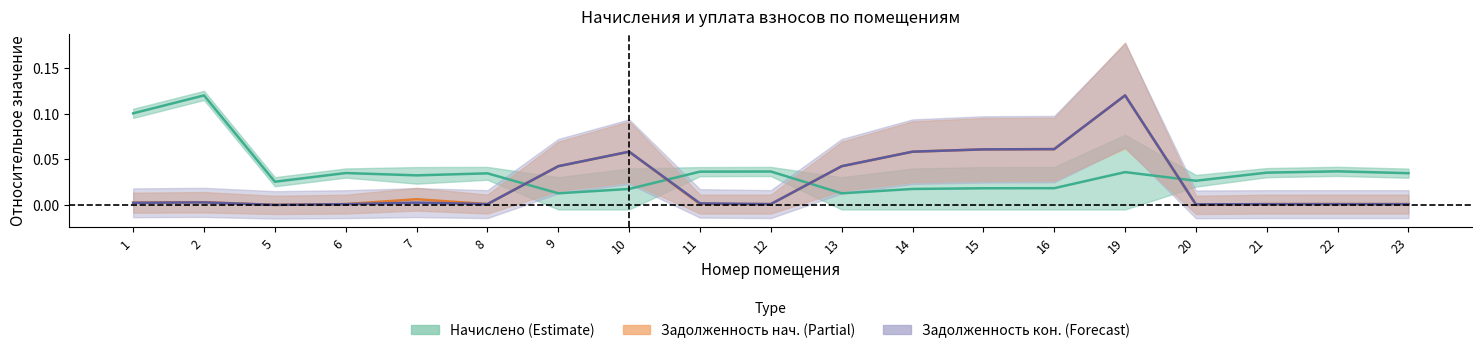

What is the value of the задолженность (col_1) point at the 12th from the left?

0.1